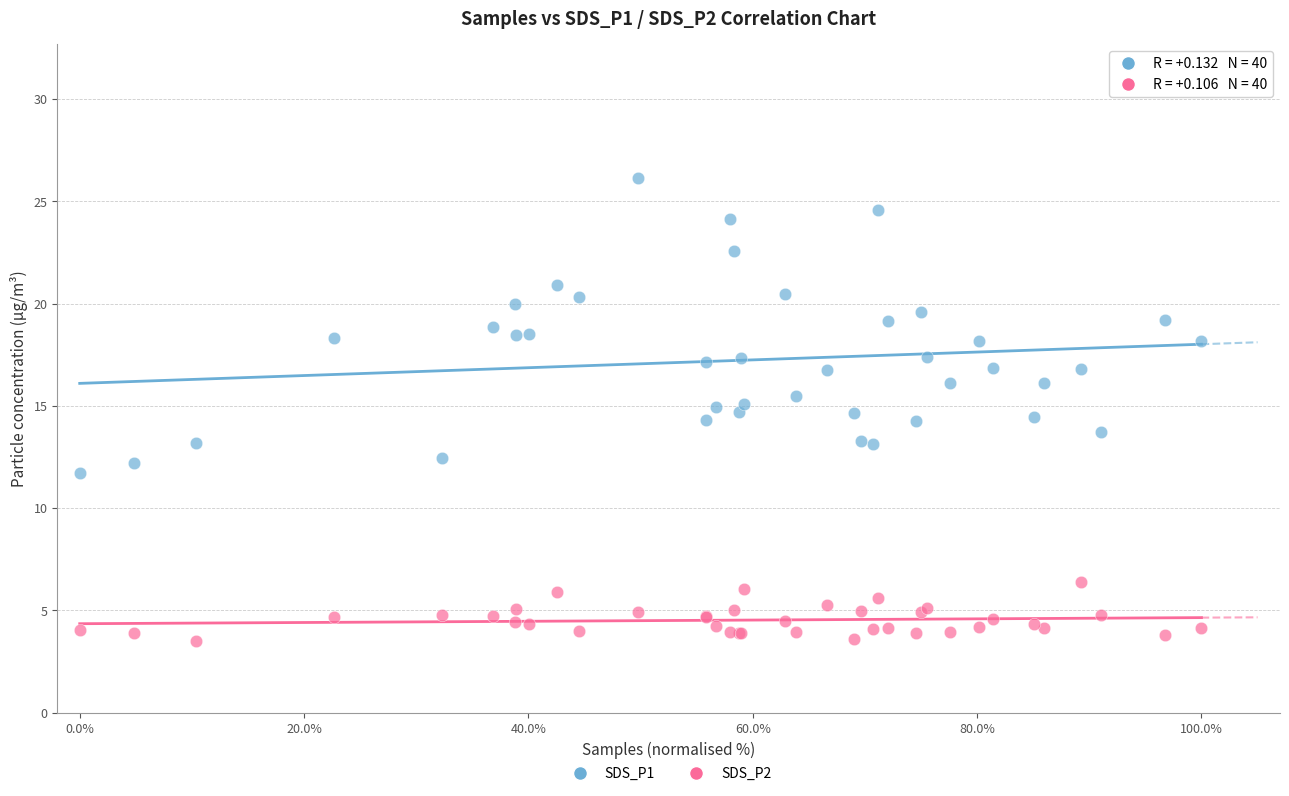

Which series reaches the minimum Y coordinate?

SDS_P2